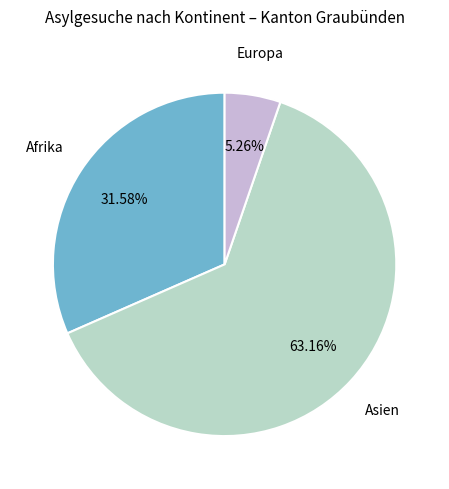

Between Asien and Afrika, which is larger?

Asien